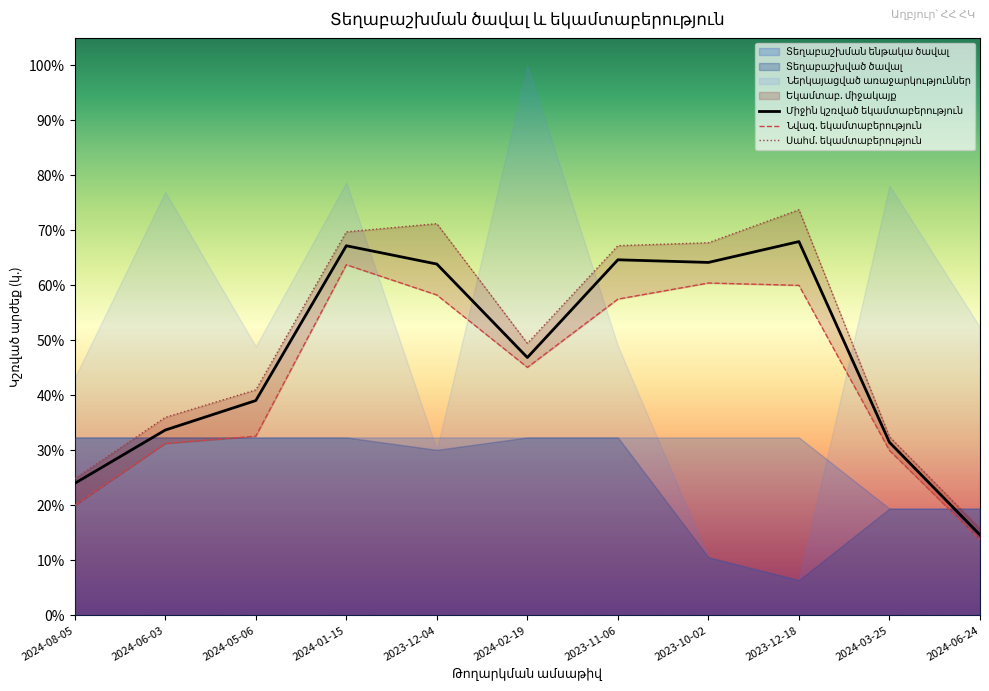

Read the Միջին կշռված եկամտաբերություն value at 2024-01-15.

0.7